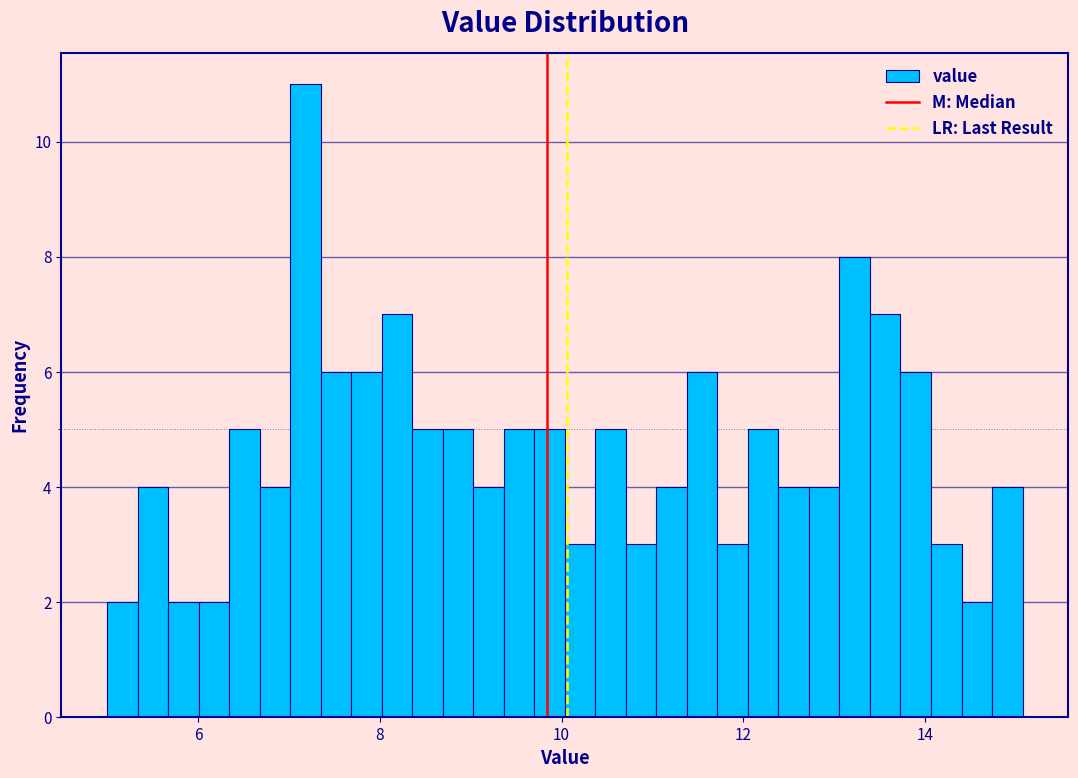

Around what value on the x-axis is the tallest bar? Give the approximate position of its centre, as read against the axis.

7.2